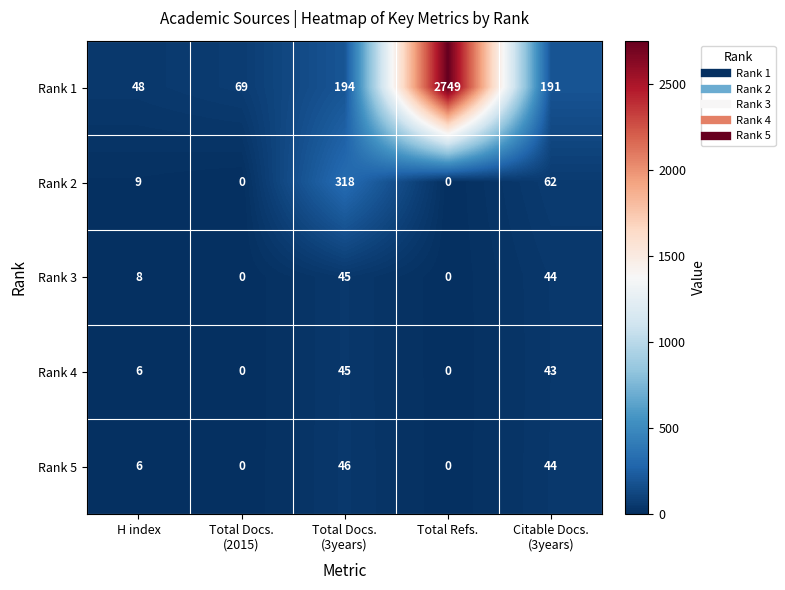

At which category is the sum across all series the highest?

Total Refs.